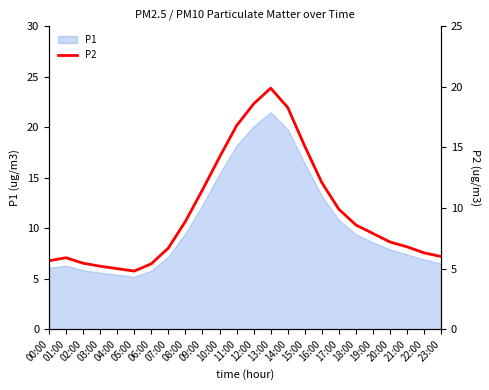

At which category does the data reach its first local peak?

01:00